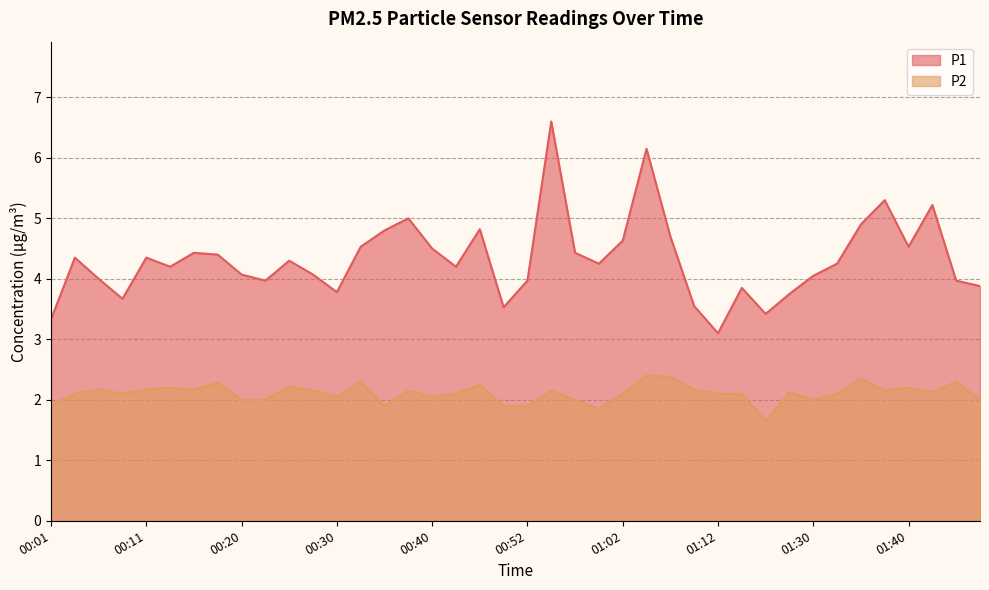

Rank the series at 01:02 from lowest to highest value.

P2, P1